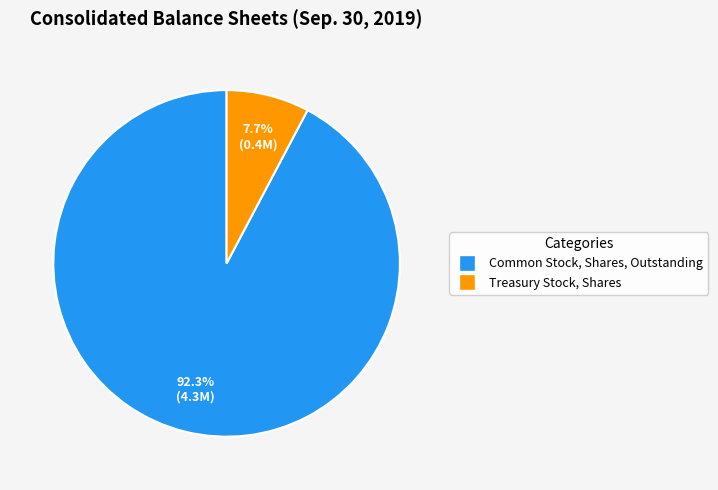

Is there a majority slice in this chart?

Yes